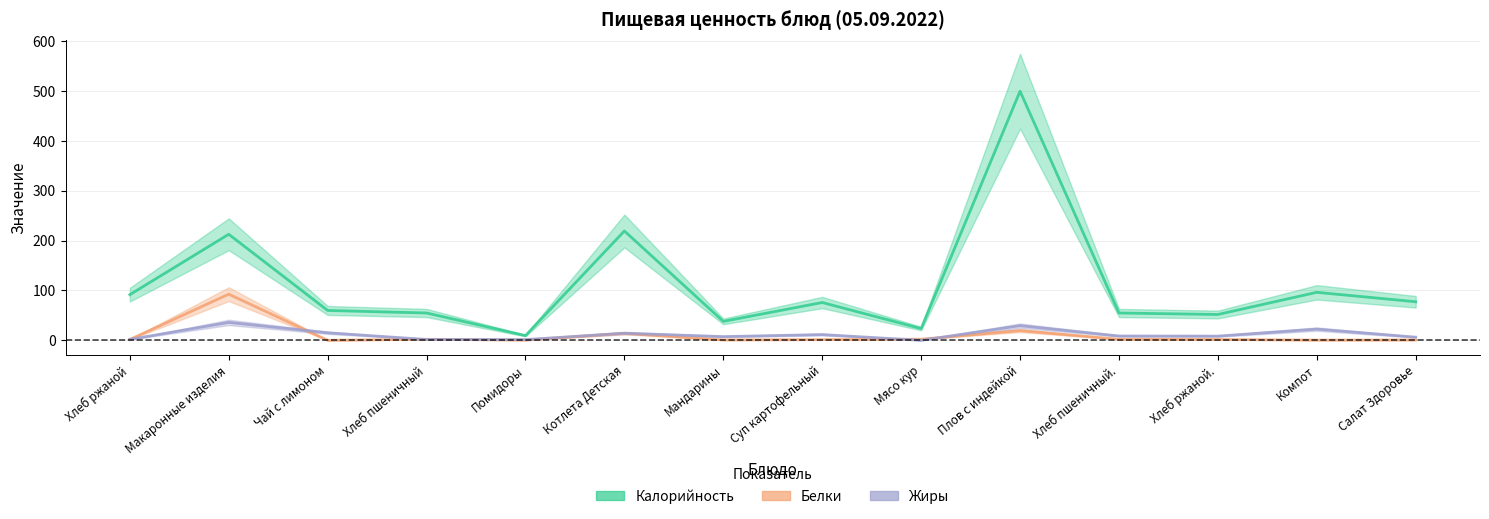

List the labels in order of Белки value, smallest first.

Чай с лимоном, Помидоры, Компот, Салат Здоровье, Мандарины, Суп картофельный, Хлеб ржаной, Хлеб ржаной., Хлеб пшеничный, Хлеб пшеничный., Мясо кур, Котлета Детская, Плов с индейкой, Макаронные изделия